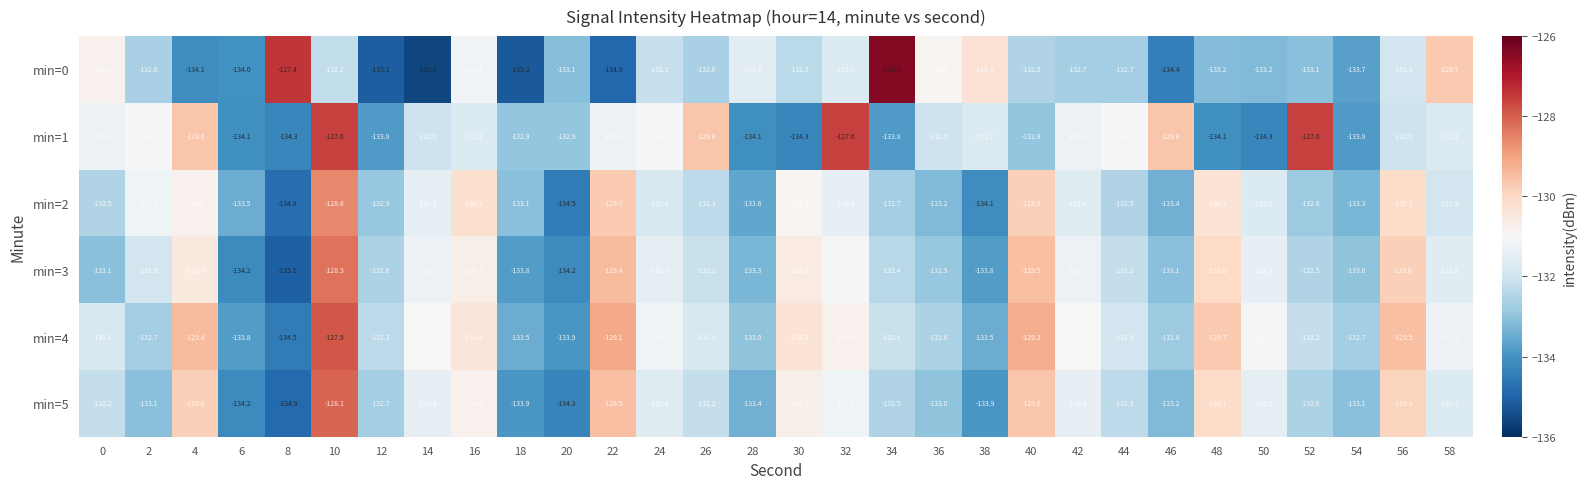

How many distinct data groups are displayed?

6